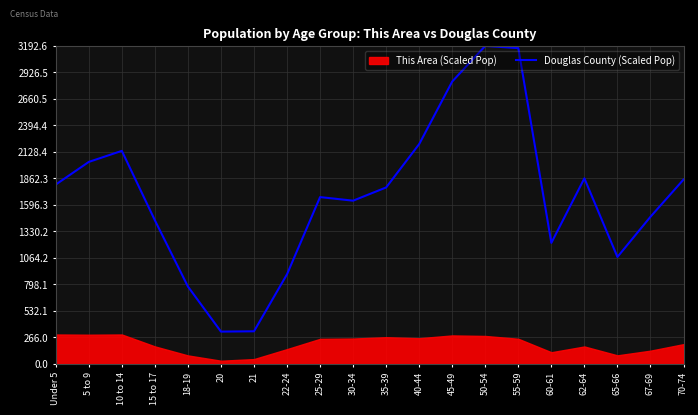

Which category has the highest value across all series?

50-54